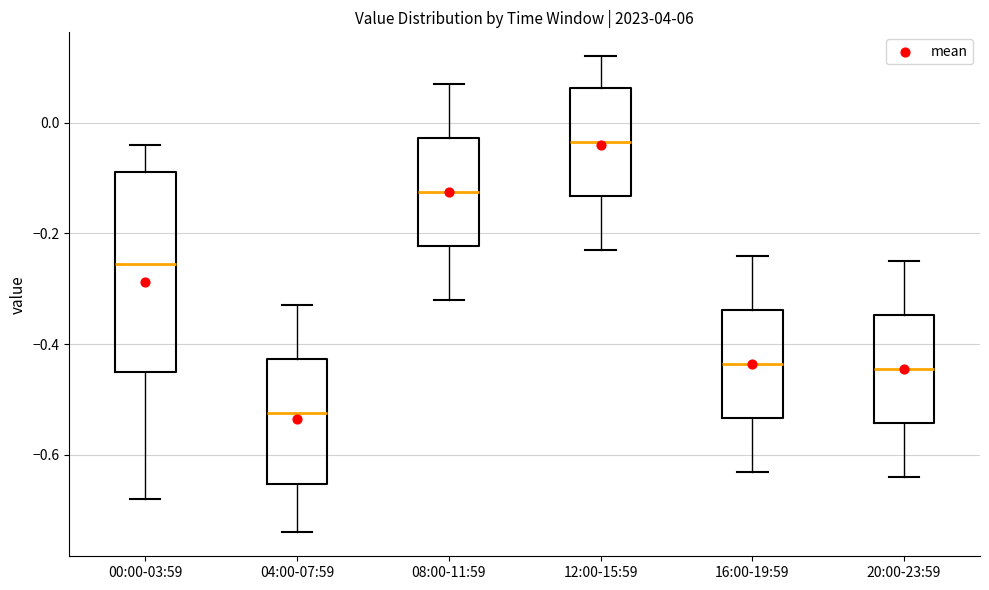

Reading left to right, read every box against the y-axis: the position of its median line, the range the box covers, and the ends of its whiskers. The values are not printed on the chart, so give them approximately, as read against the axis.

00:00-03:59: median -0.26, box -0.44 to -0.08, whiskers -0.68 to -0.04
04:00-07:59: median -0.52, box -0.66 to -0.42, whiskers -0.74 to -0.32
08:00-11:59: median -0.12, box -0.22 to -0.02, whiskers -0.32 to 0.08
12:00-15:59: median -0.04, box -0.14 to 0.06, whiskers -0.22 to 0.12
16:00-19:59: median -0.44, box -0.54 to -0.34, whiskers -0.62 to -0.24
20:00-23:59: median -0.44, box -0.54 to -0.34, whiskers -0.64 to -0.24